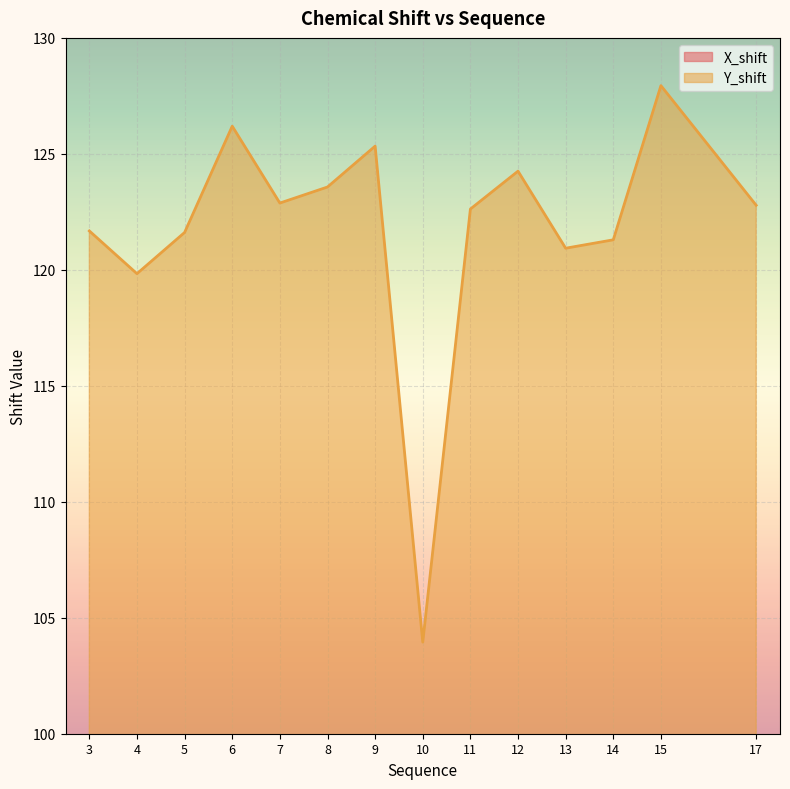

True or false: Y_shift and X_shift intersect in this chart.

False